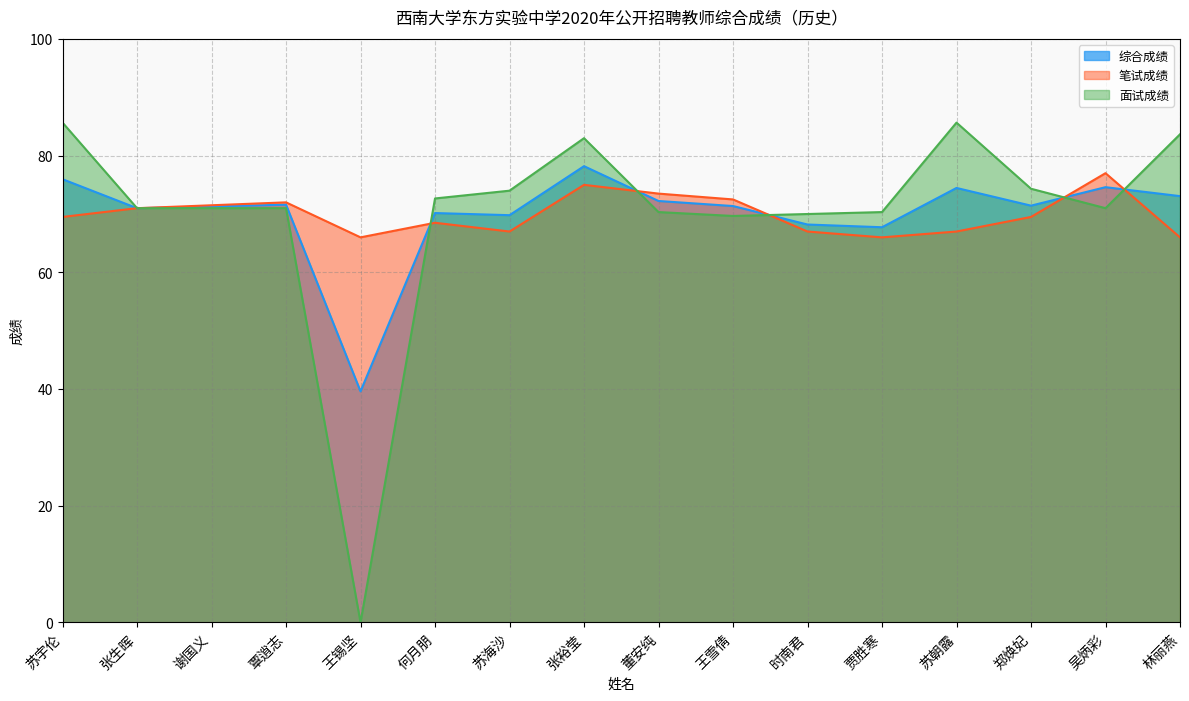

Which has a higher value, 时南君 or 董安纯?

董安纯